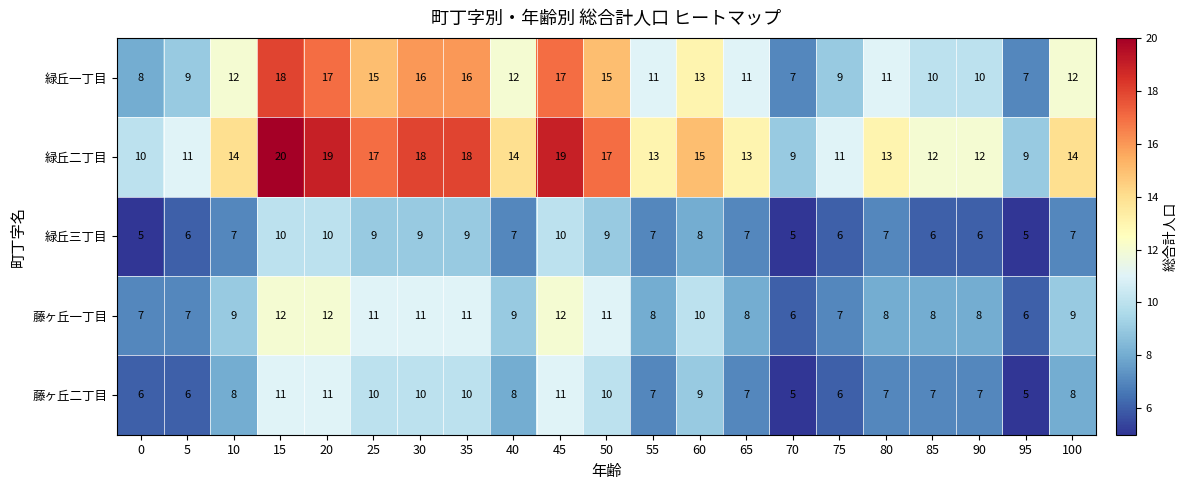

Which label corresponds to the largest value in the chart?

15